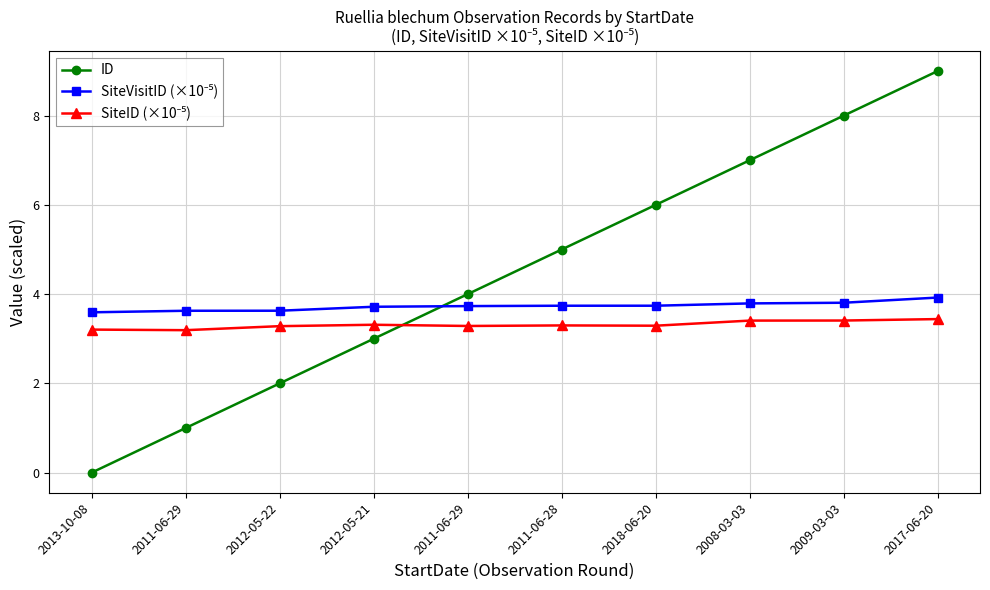

Reading right to left, transcribe all the data shown in this chart.

ID: 9.0	8.0	7.0	6.0	5.0	4.0	3.0	2.0	1.0	0.0
SiteVisitID (×10⁻⁵): 3.9	3.8	3.8	3.7	3.7	3.7	3.7	3.6	3.6	3.6
SiteID (×10⁻⁵): 3.4	3.4	3.4	3.3	3.3	3.3	3.3	3.3	3.2	3.2